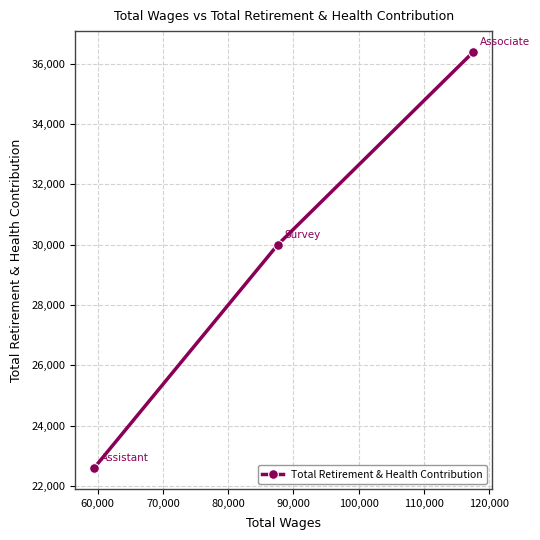

What is the value of the 3rd point from the left?

36395